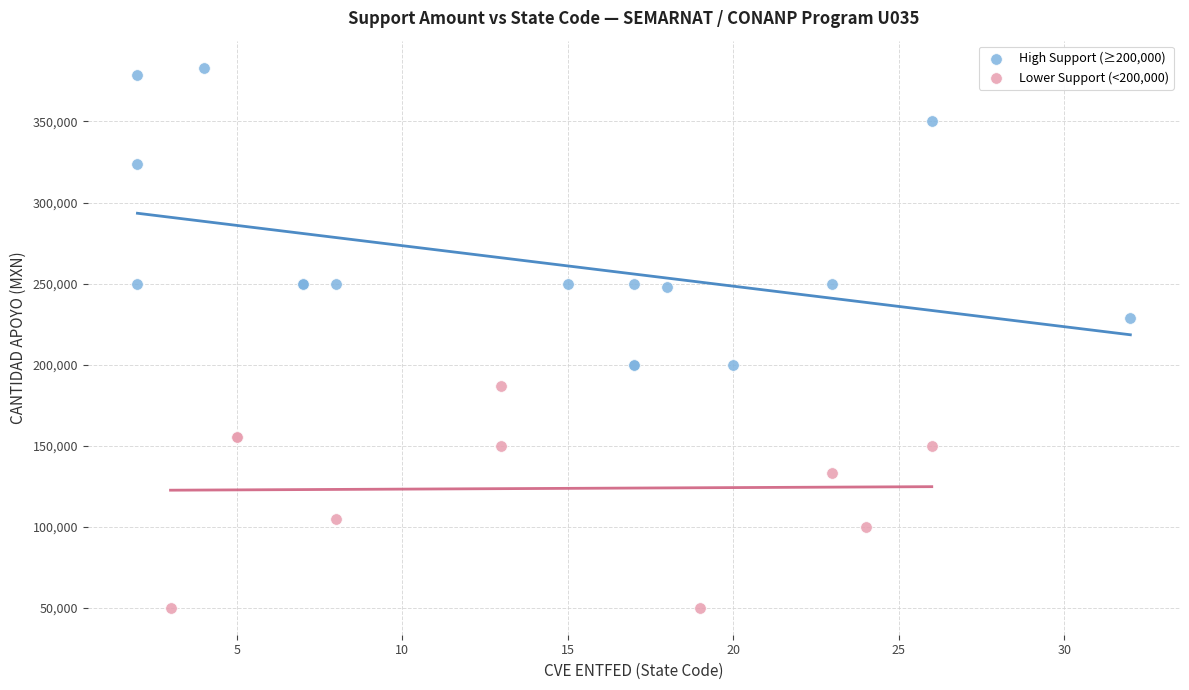

What are all the series names shown in the legend?

High Support (≥200,000), Lower Support (<200,000)